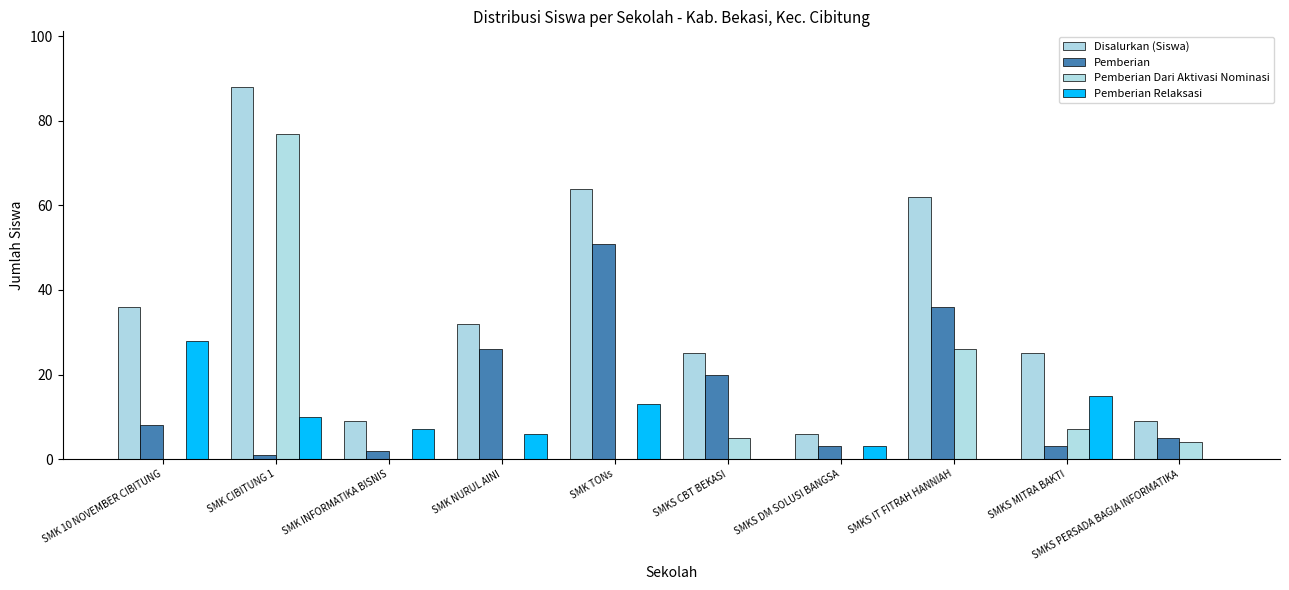

The value of Pemberian at SMK NURUL AINI is 6. True or false?

False